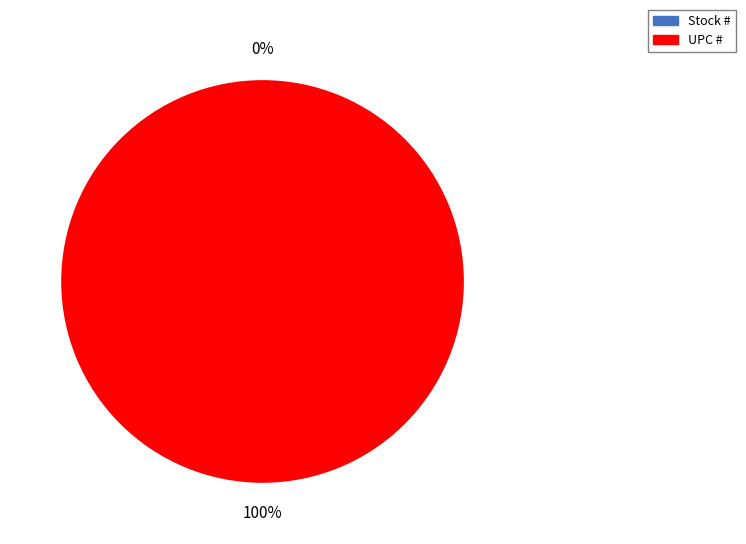

Is it true that Stock # is 1% of the pie?

False